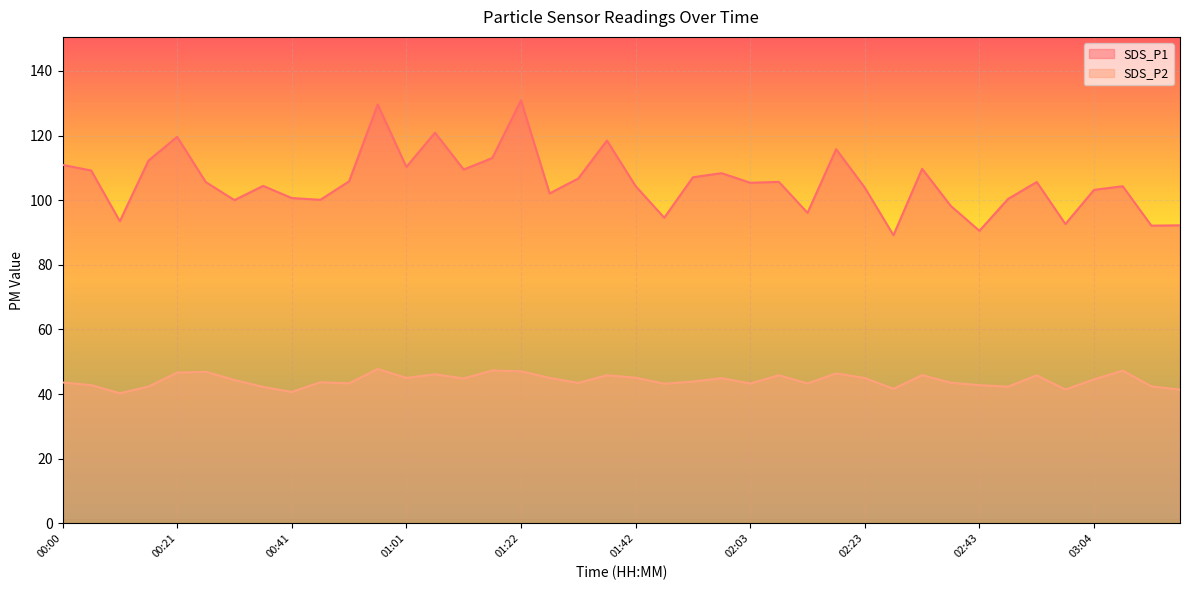

At 00:00, list the series in order from largest to smallest.

SDS_P1, SDS_P2